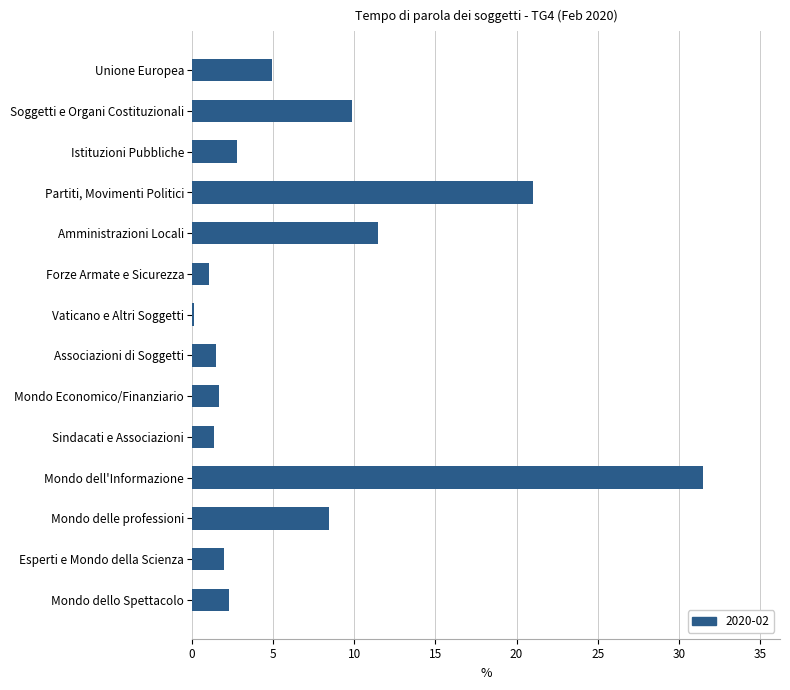

How many distinct data groups are displayed?

1